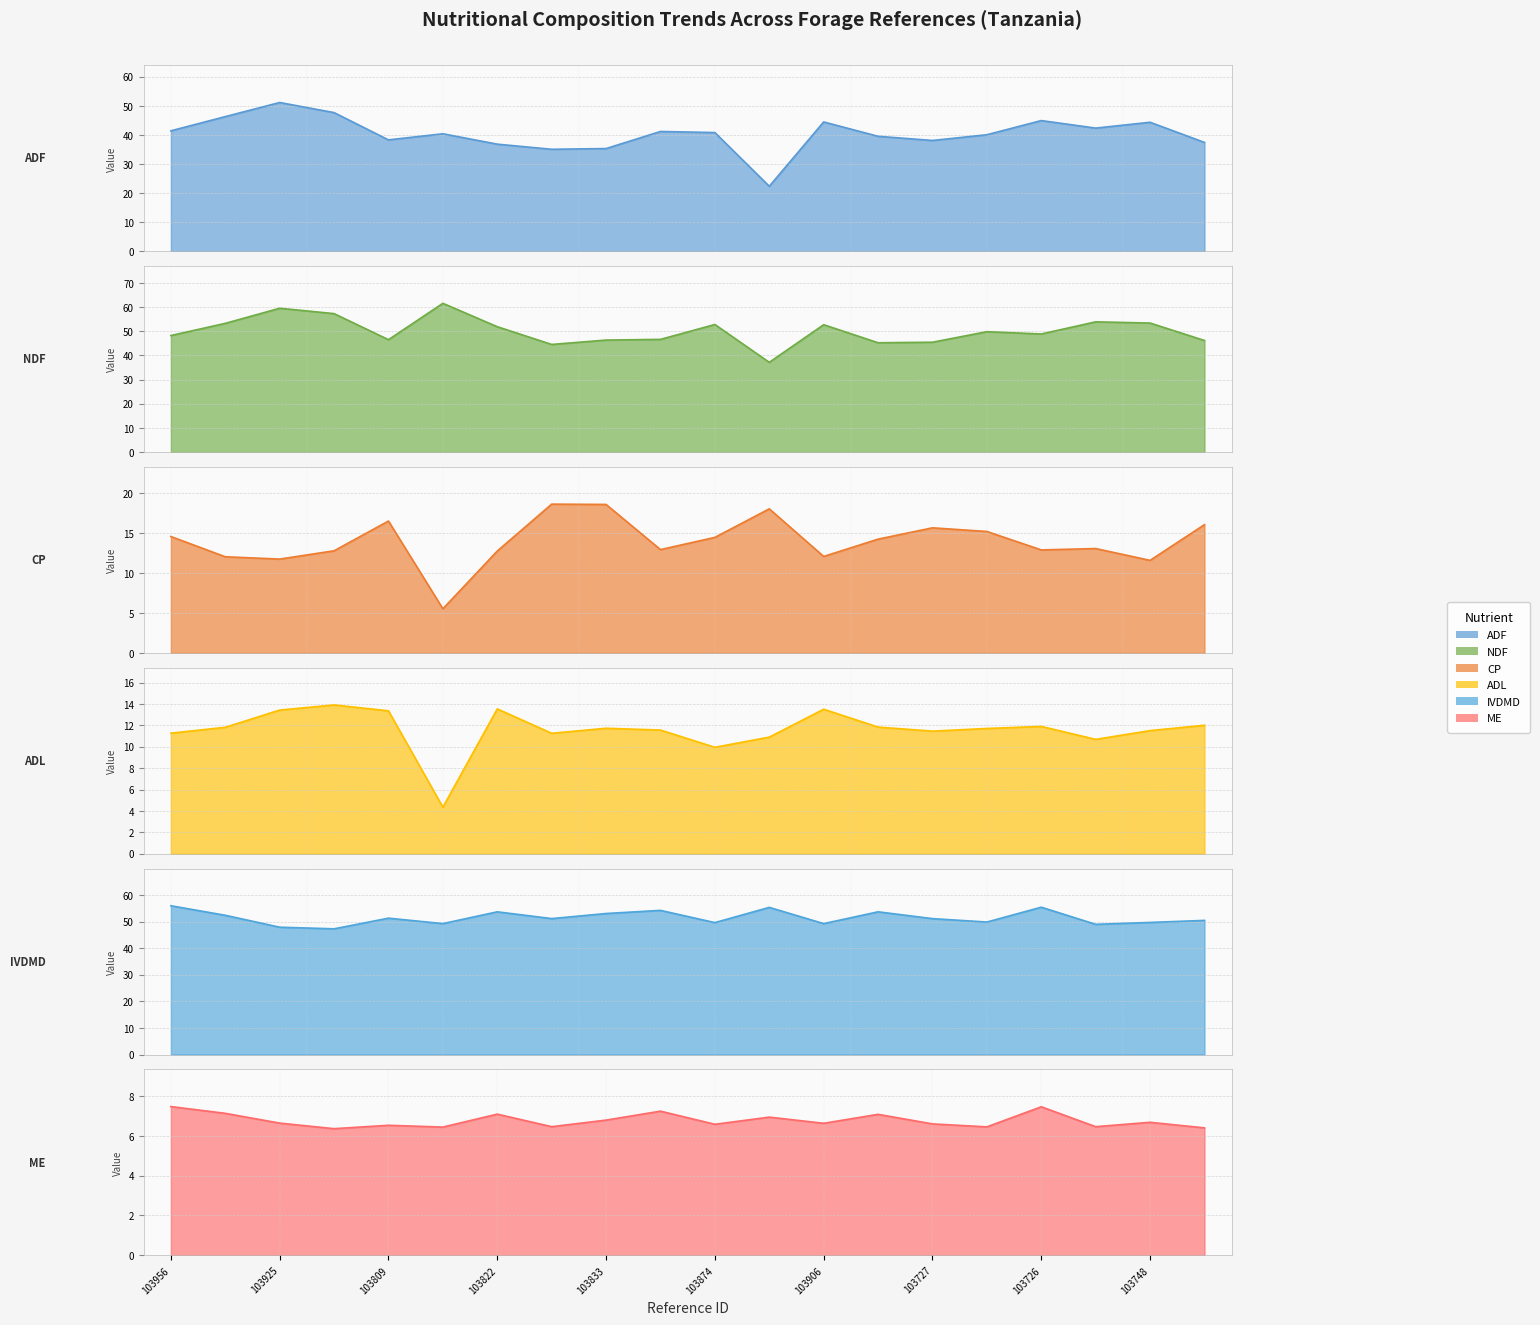

Where is ADF nearest to the value 36?

103833